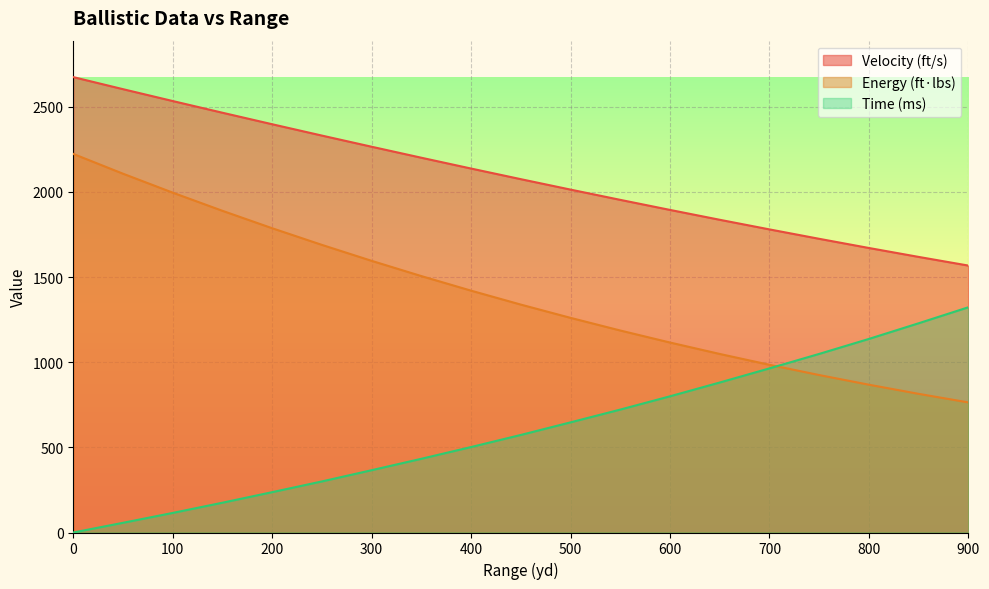

Does the chart display data point markers on the line(s)?

No